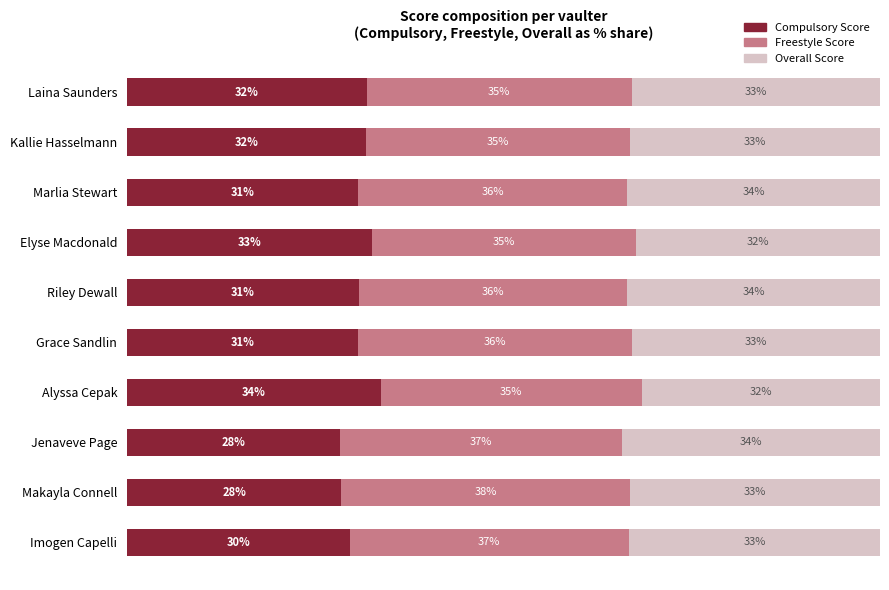

What are all the series names shown in the legend?

Compulsory Score, Freestyle Score, Overall Score